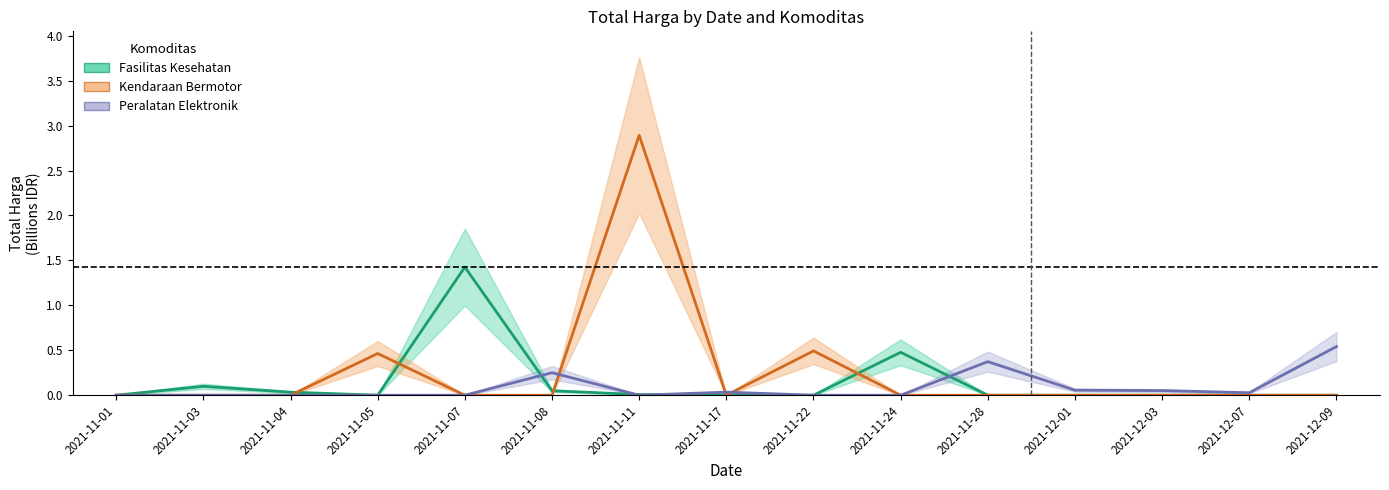

Which series ends up on top after the final intersection of Peralatan Elektronik and Fasilitas Kesehatan?

Peralatan Elektronik